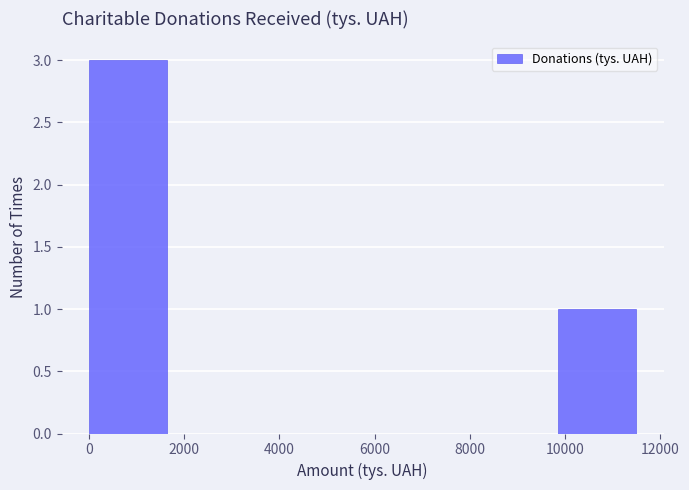

Over which range of the x-axis is the bar tallest?

0 to 1600